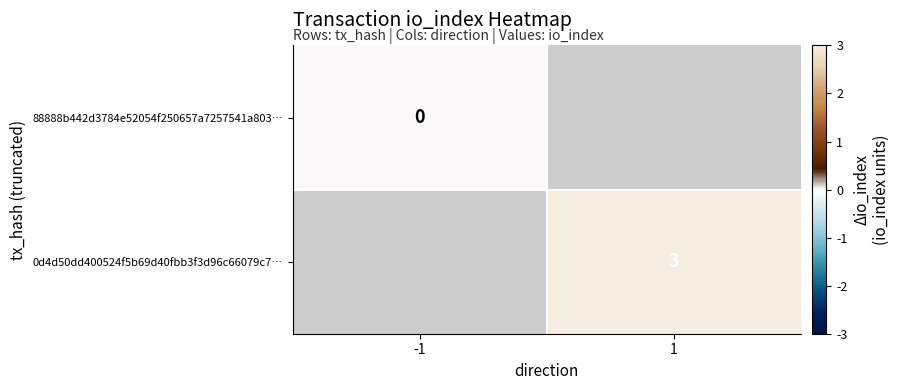

Between -1 and 1, which is larger?

1